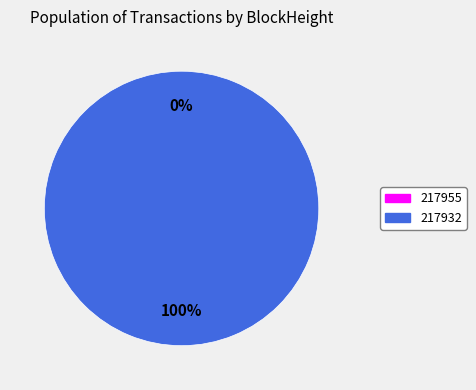

To the nearest percent, what is the difference between the 217932 and 217955 slice percentages?

100%